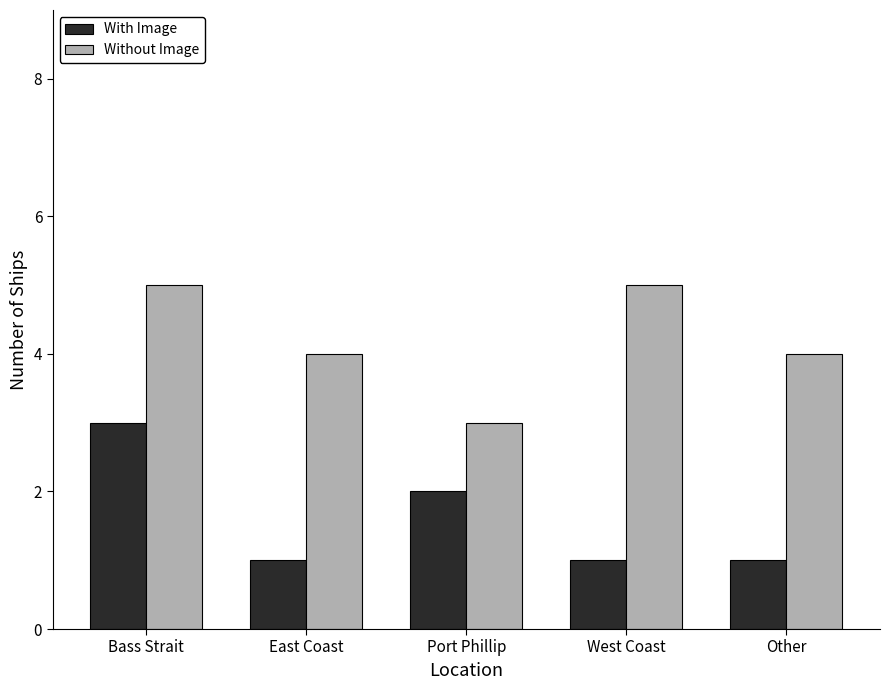

What is the label of the 5th bar from the right?

Bass Strait